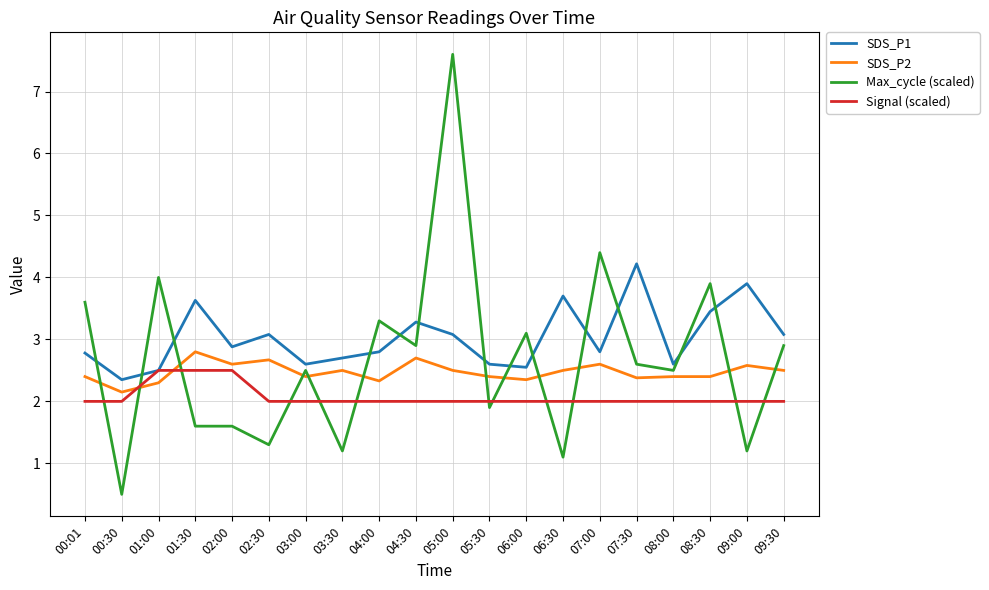

What is the sum of the SDS_P2 values at 09:30 and 01:00?

4.8